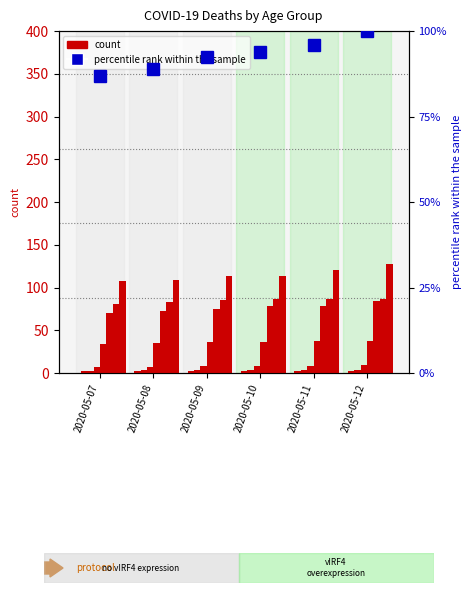

At which category is the sum across all series the highest?

2020-05-12